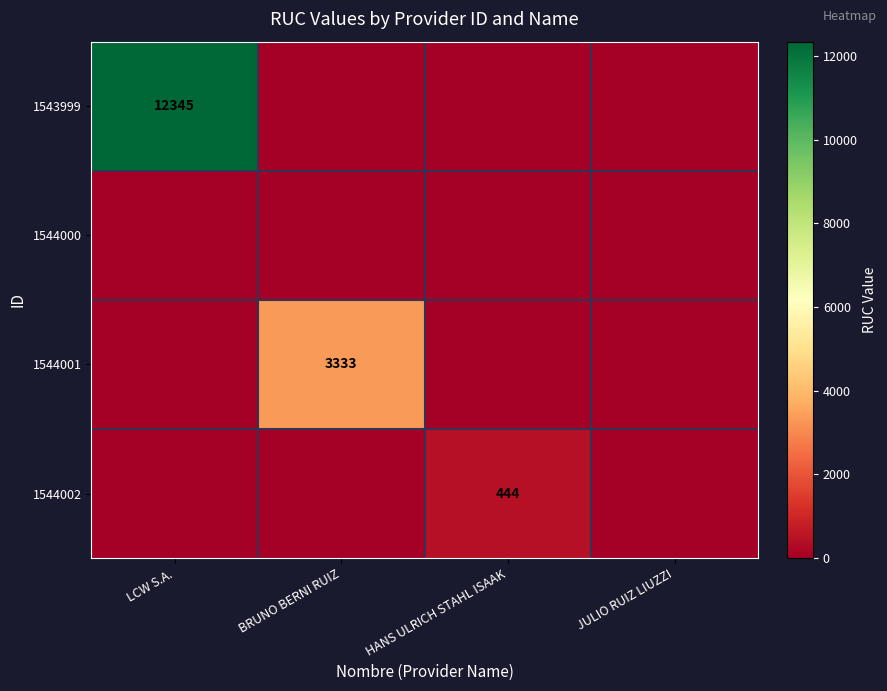

The value of 1544001 at BRUNO BERNI RUIZ is 3333. True or false?

True